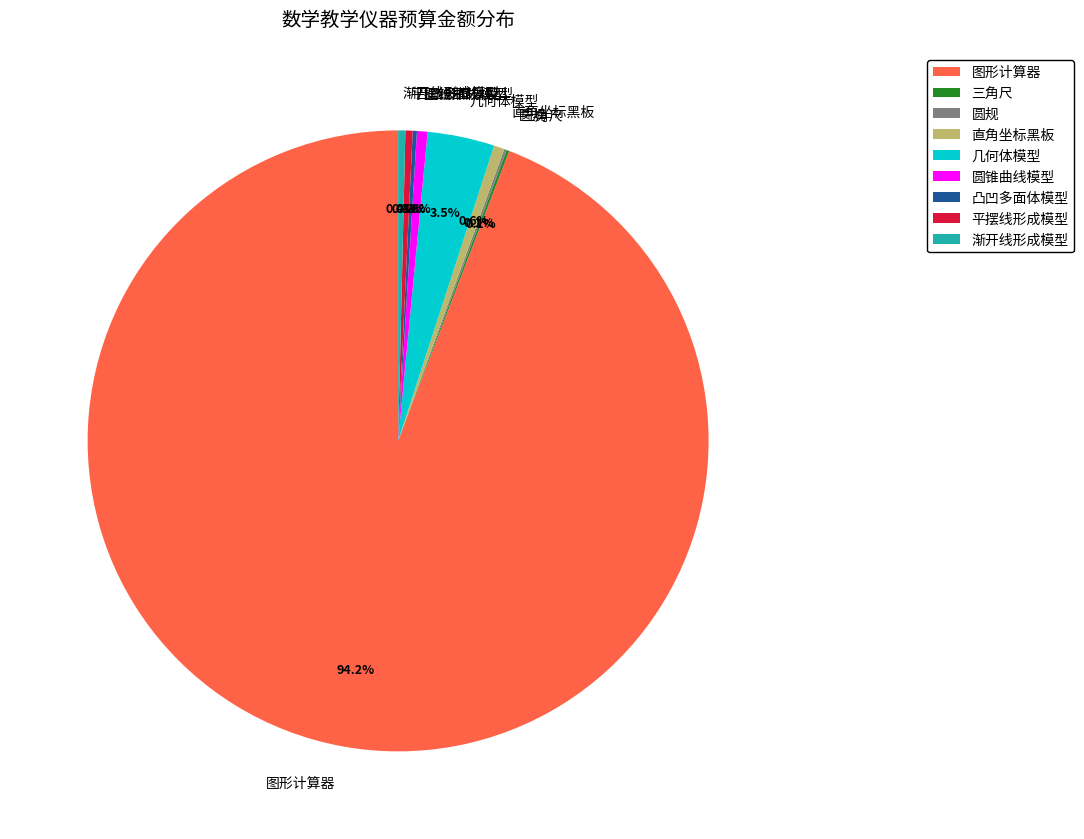

Is there any slice that represents more than half of the pie?

Yes